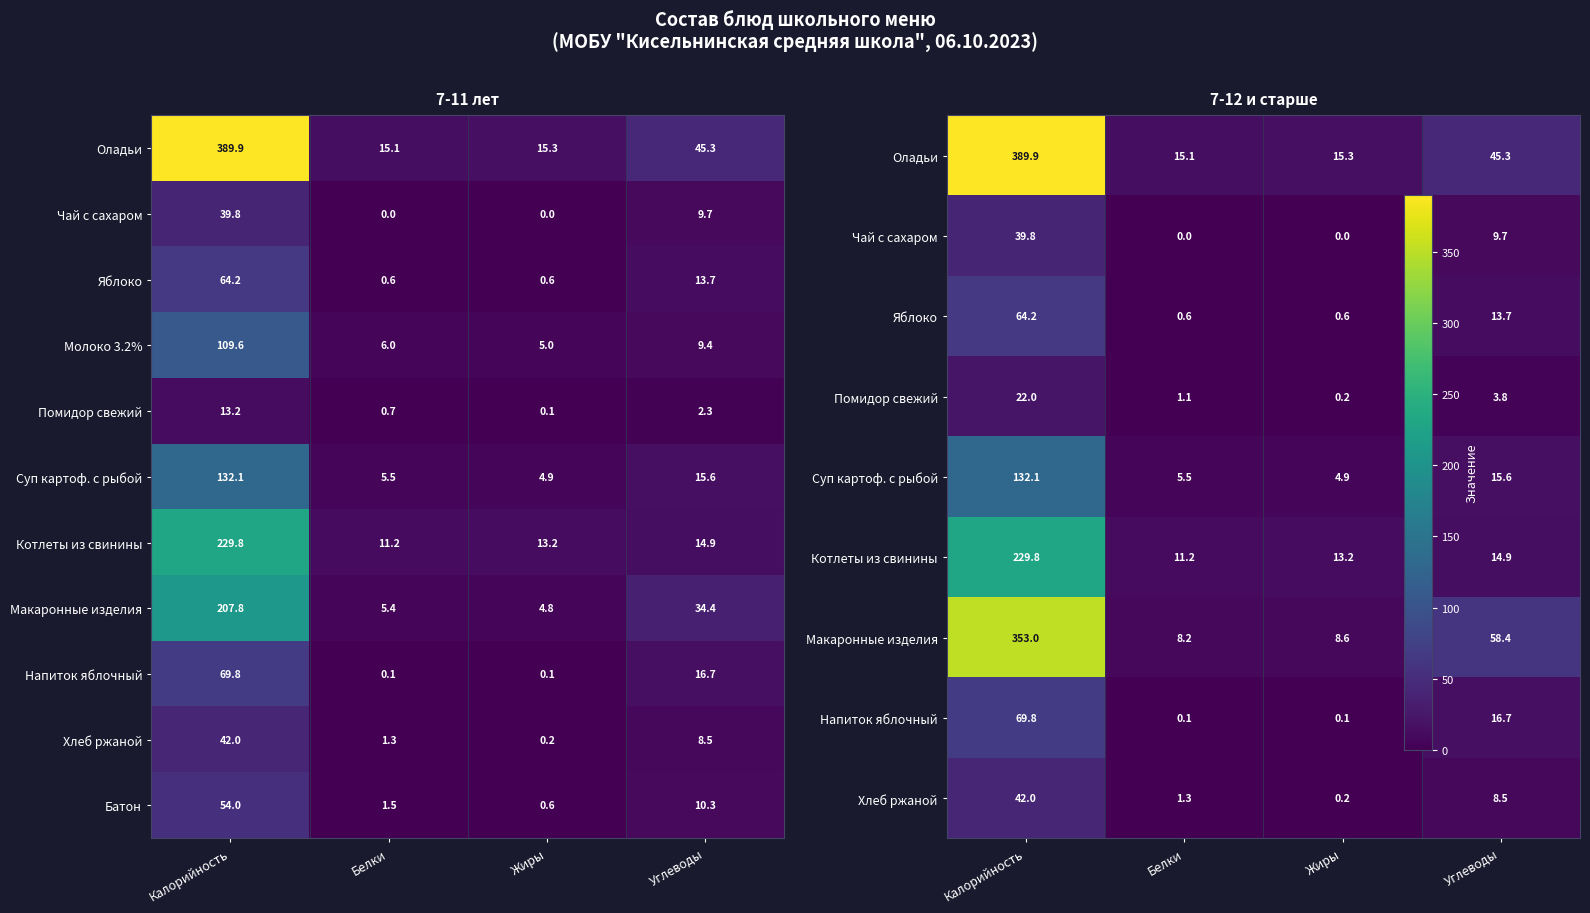

What is the difference between the Батон values at Белки and Углеводы?

8.8